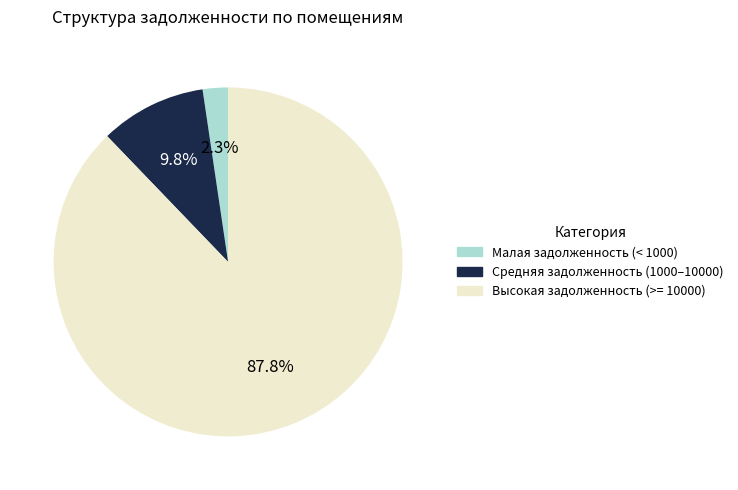

Is there a majority slice in this chart?

Yes